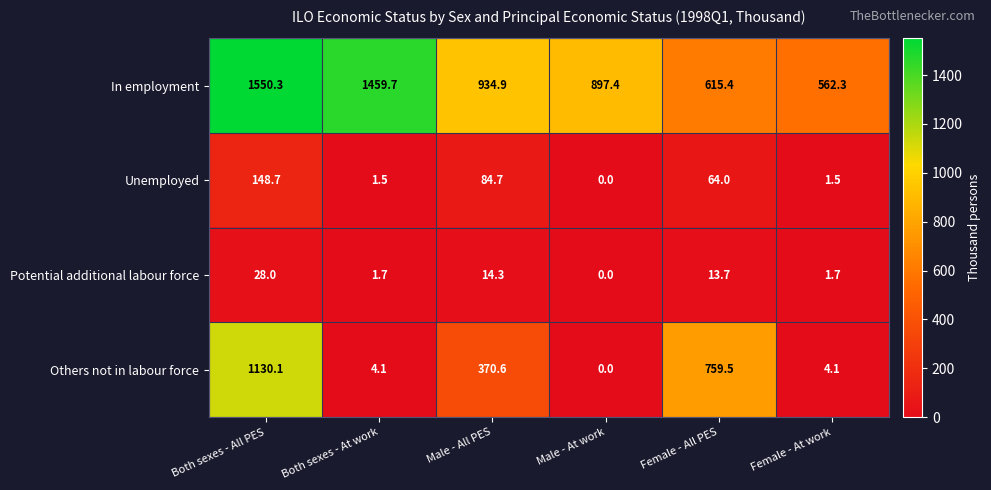

Reading right to left, what are all the values shown in this chart?

In employment: 562.3	615.4	897.4	934.9	1459.7	1550.3
Unemployed: 1.5	64.0	0.0	84.7	1.5	148.7
Potential additional labour force: 1.7	13.7	0.0	14.3	1.7	28.0
Others not in labour force: 4.1	759.5	0.0	370.6	4.1	1130.1